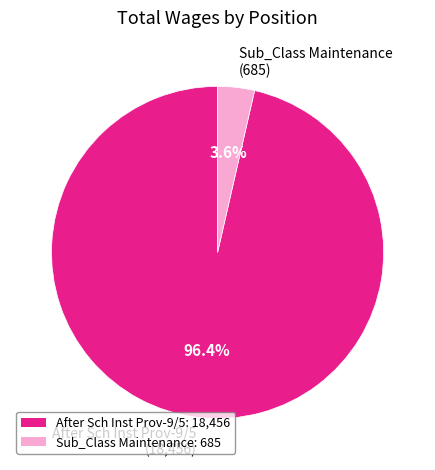

What percentage is the Sub_Class Maintenance slice, to the nearest percent?

4%